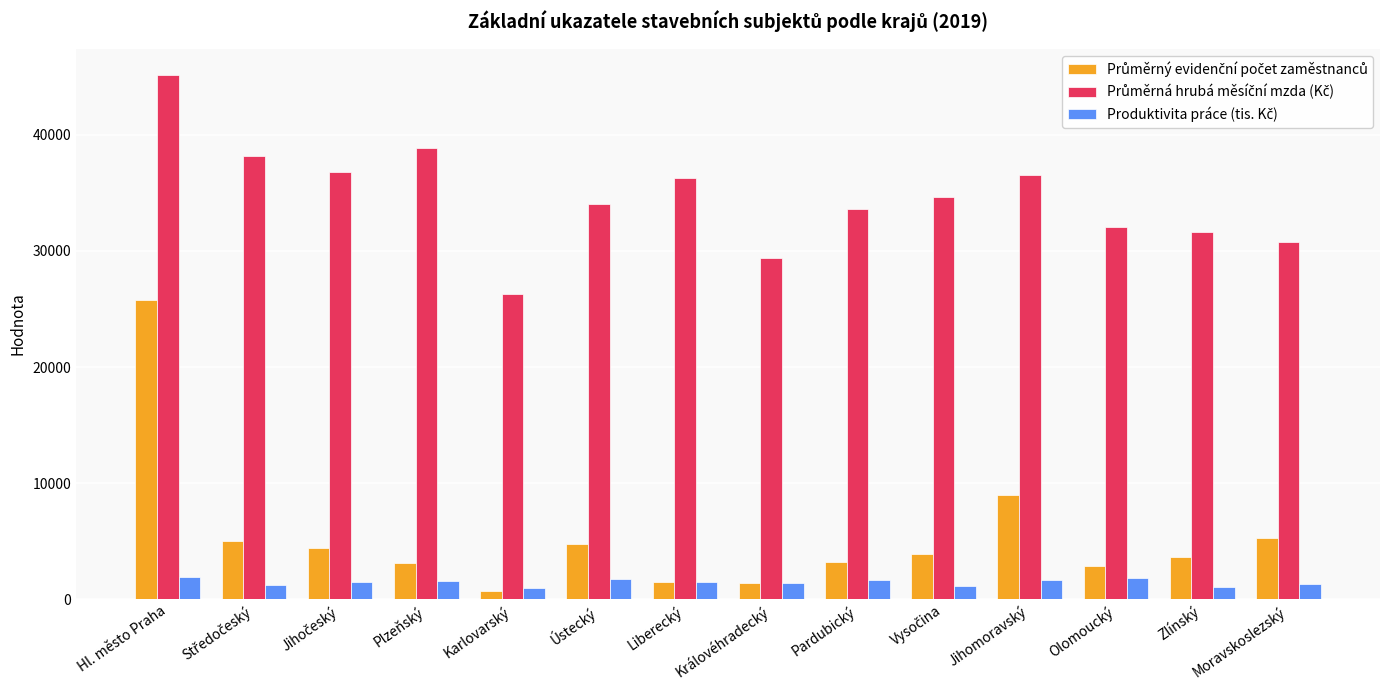

Does the chart contain stacked bars?

No